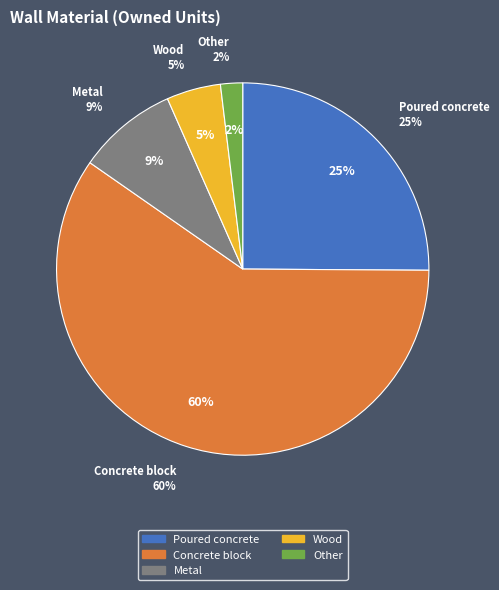

Rank the categories by value from lowest to highest.

Other, Wood, Metal, Poured concrete, Concrete block